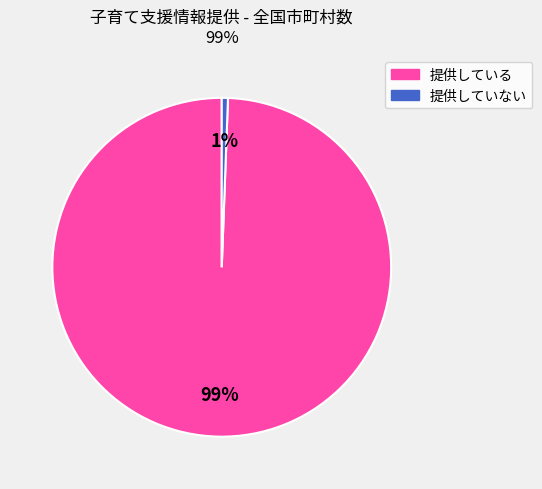

Combined, do 提供している and 提供していない account for over 50%?

Yes